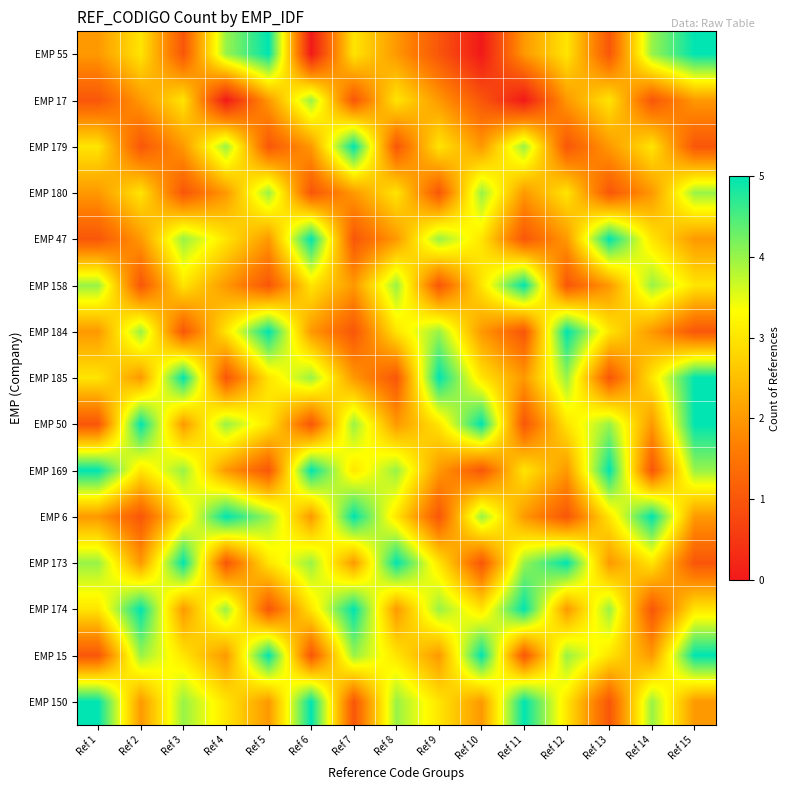

Which category has the highest value across all series?

Ref 5